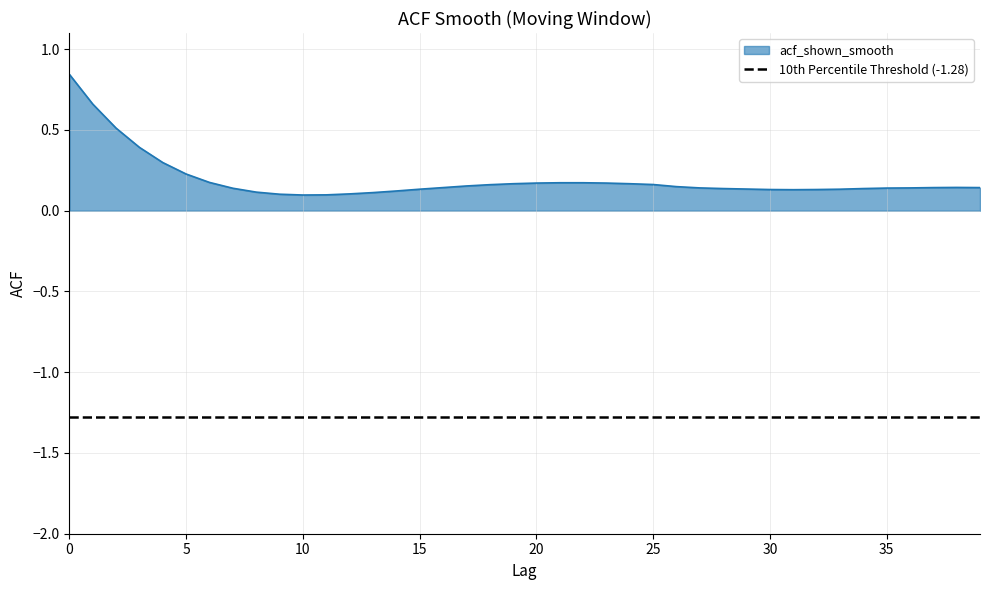

Is it true that the value at 32 is 0.1?

True